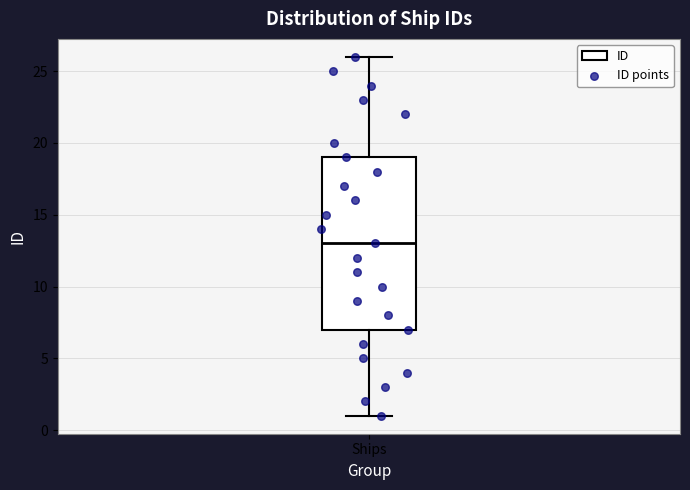

Transcribe this box plot: give where the median line is, the range the box spans, and where the two whiskers end, as read against the y-axis. The values are not printed on the chart, so give them approximately, as read against the axis.

median 13, box 7 to 19, whiskers 1 to 26